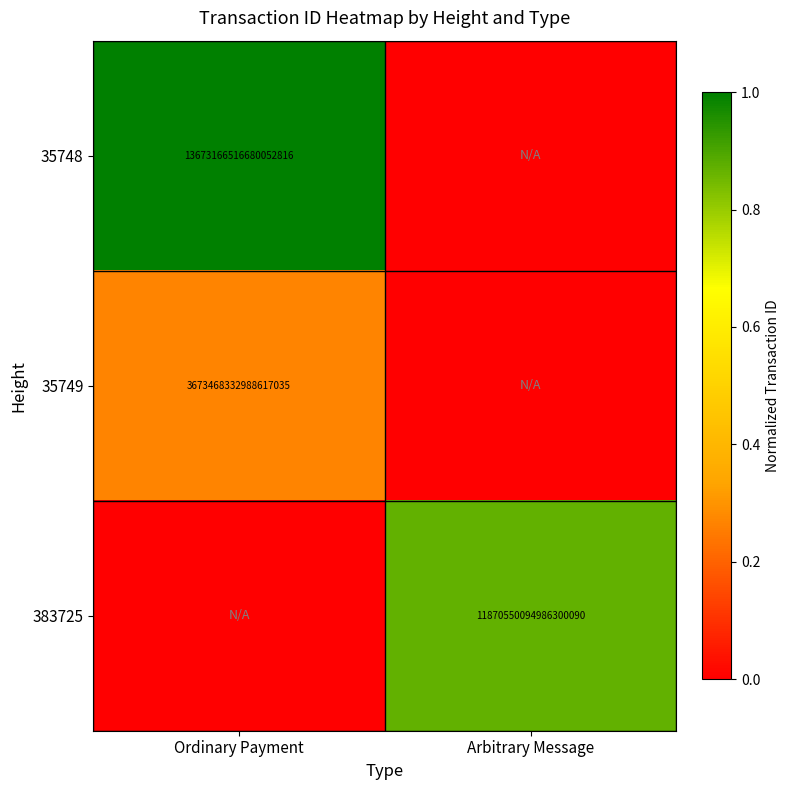

The 35748 series shows 0.3 at Ordinary Payment. True or false?

False